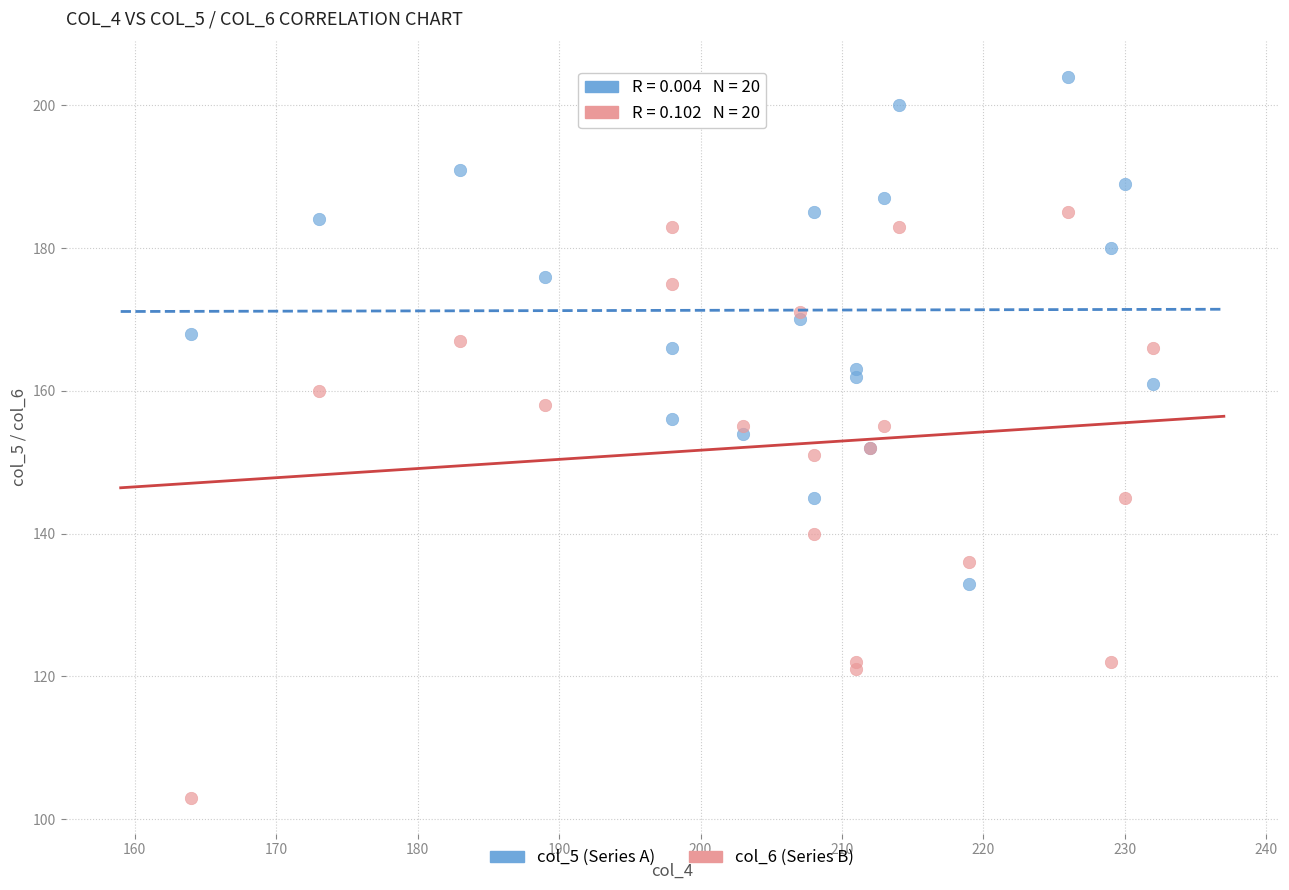

Which series has the largest Y range (max minus min)?

col_6 (Series B)